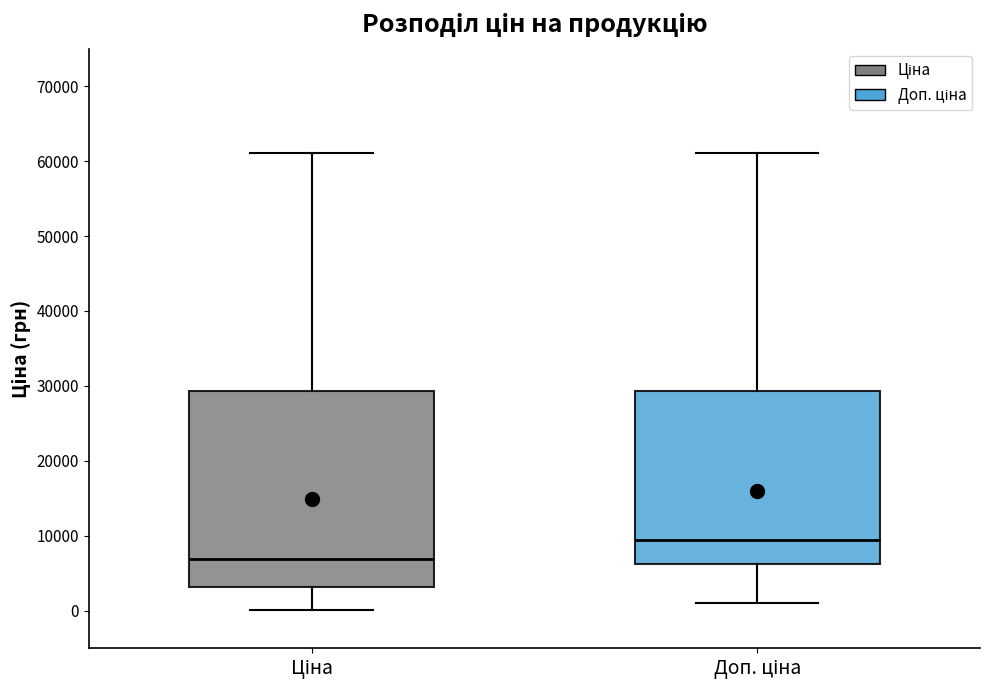

Reading left to right, read every box against the y-axis: the position of its median line, the range the box covers, and the ends of its whiskers. The values are not printed on the chart, so give them approximately, as read against the axis.

Ціна: median 7000, box 3000 to 29000, whiskers 0 to 61000
Доп. ціна: median 9000, box 6000 to 29000, whiskers 1000 to 61000